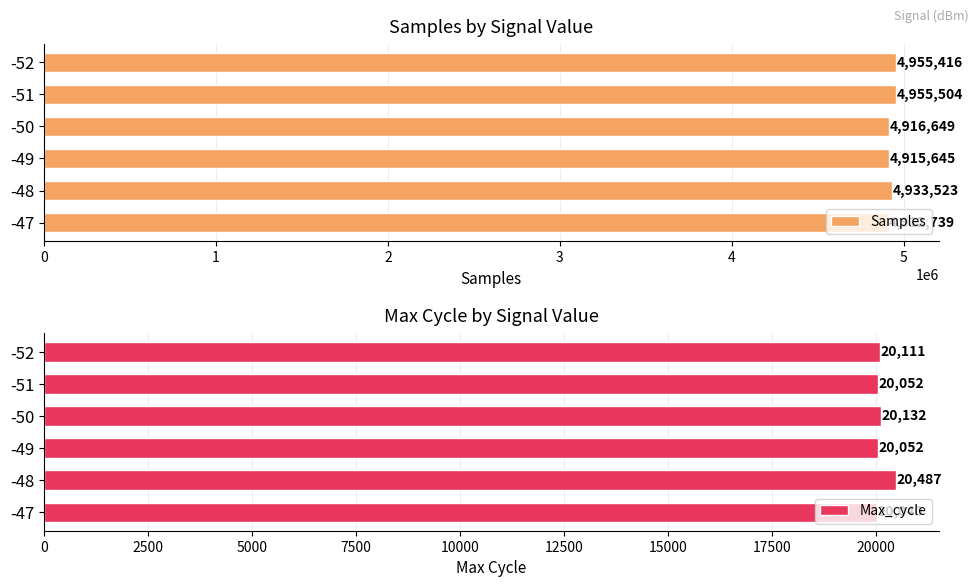

Reading left to right, extract all data points from this chart.

Samples: 4912739	4933523	4915645	4916649	4955504	4955416
Max_cycle: 20040	20487	20052	20132	20052	20111